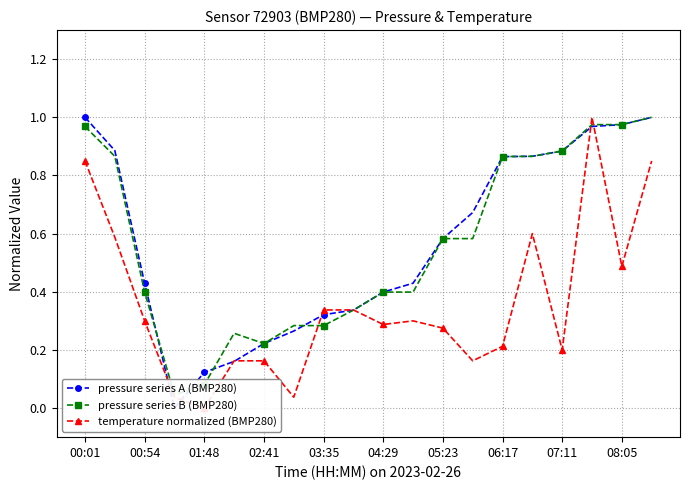

What are all the series names shown in the legend?

pressure series A (BMP280), pressure series B (BMP280), temperature normalized (BMP280)